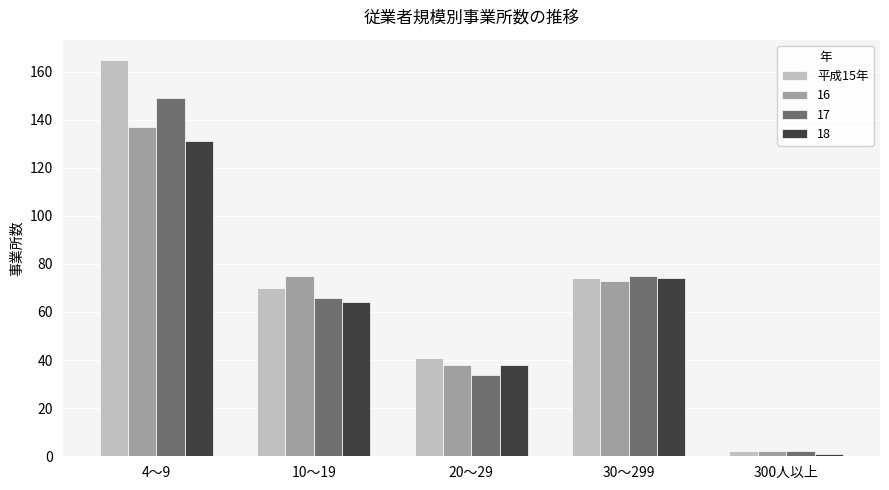

List the labels in order of 17 value, smallest first.

300人以上, 20～29, 10～19, 30～299, 4～9